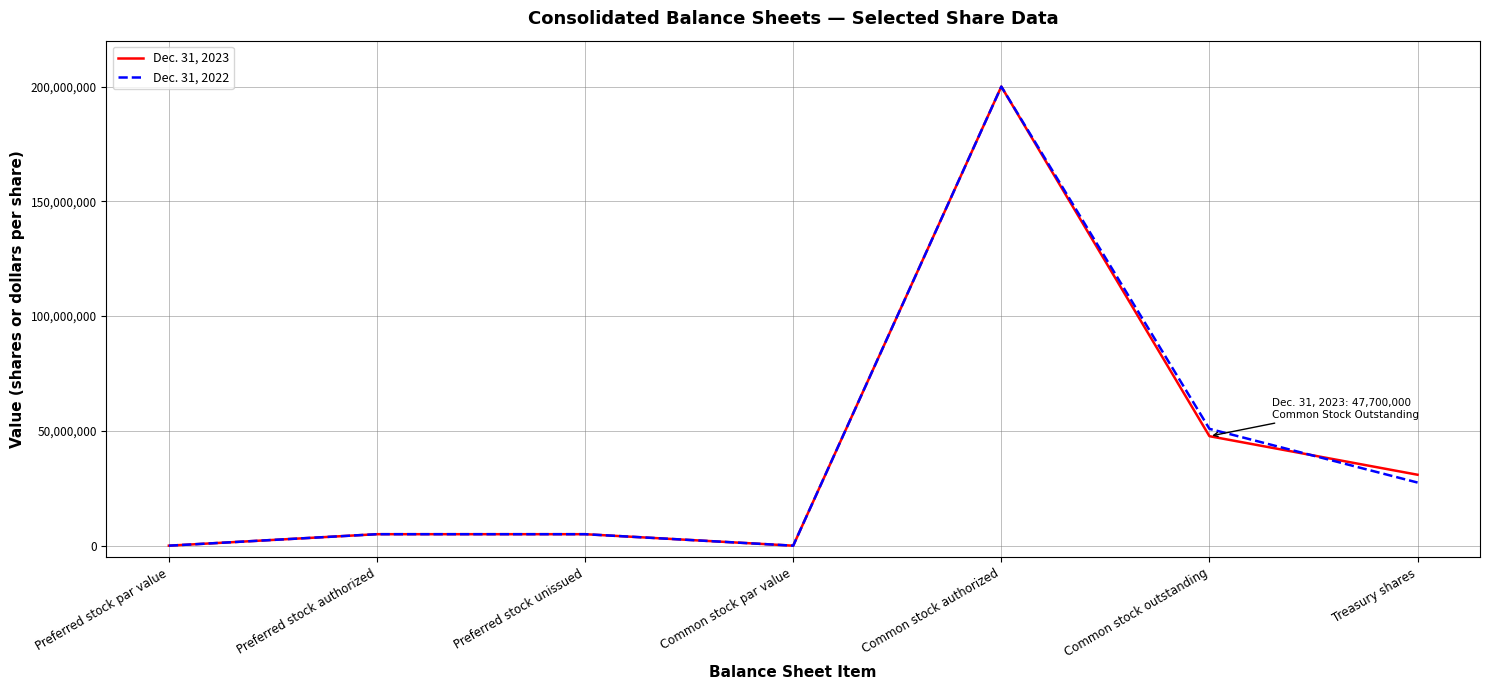

What is the total value across all series at Preferred stock par value?

2